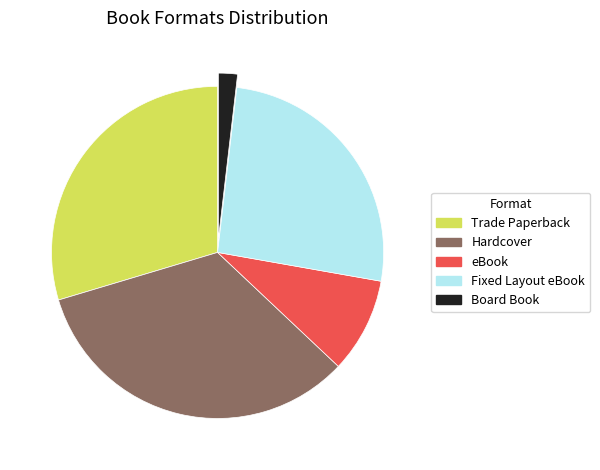

True or false: Hardcover accounts for 33% of the total.

True